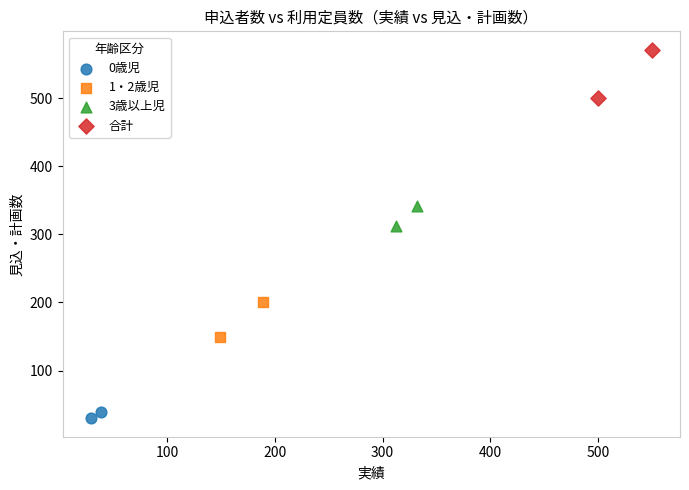

What are all the series names shown in the legend?

0歳児, 1・2歳児, 3歳以上児, 合計